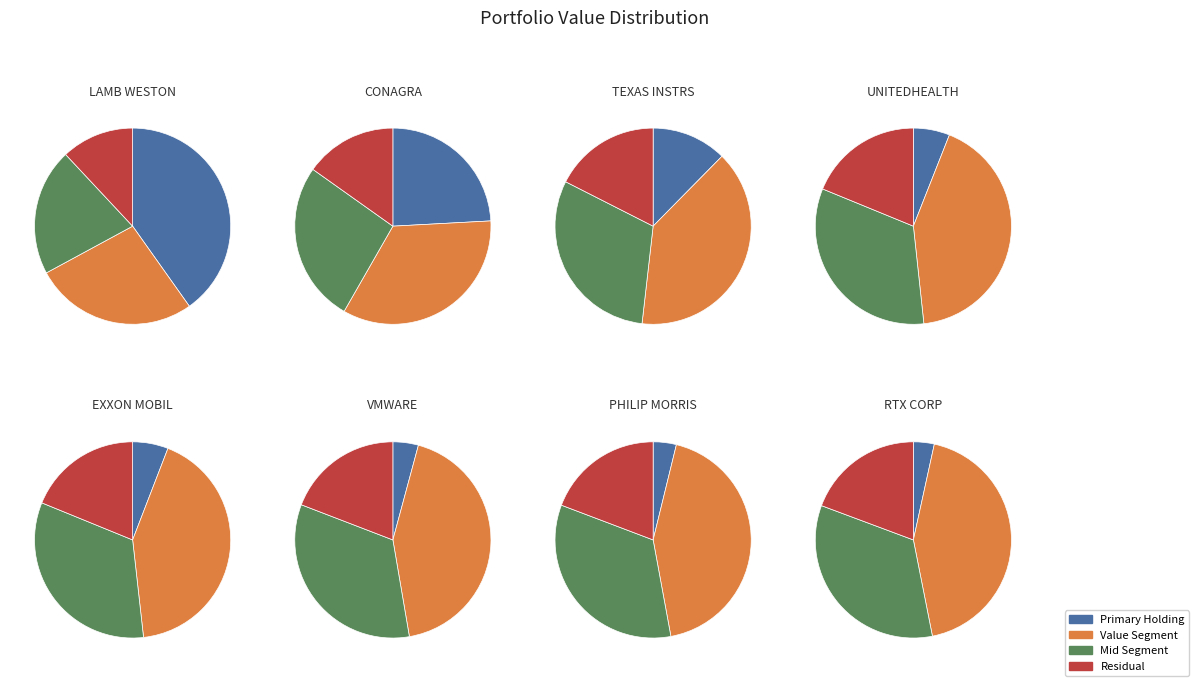

The RTX CORPORATION slice represents 3% of the pie. True or false?

True